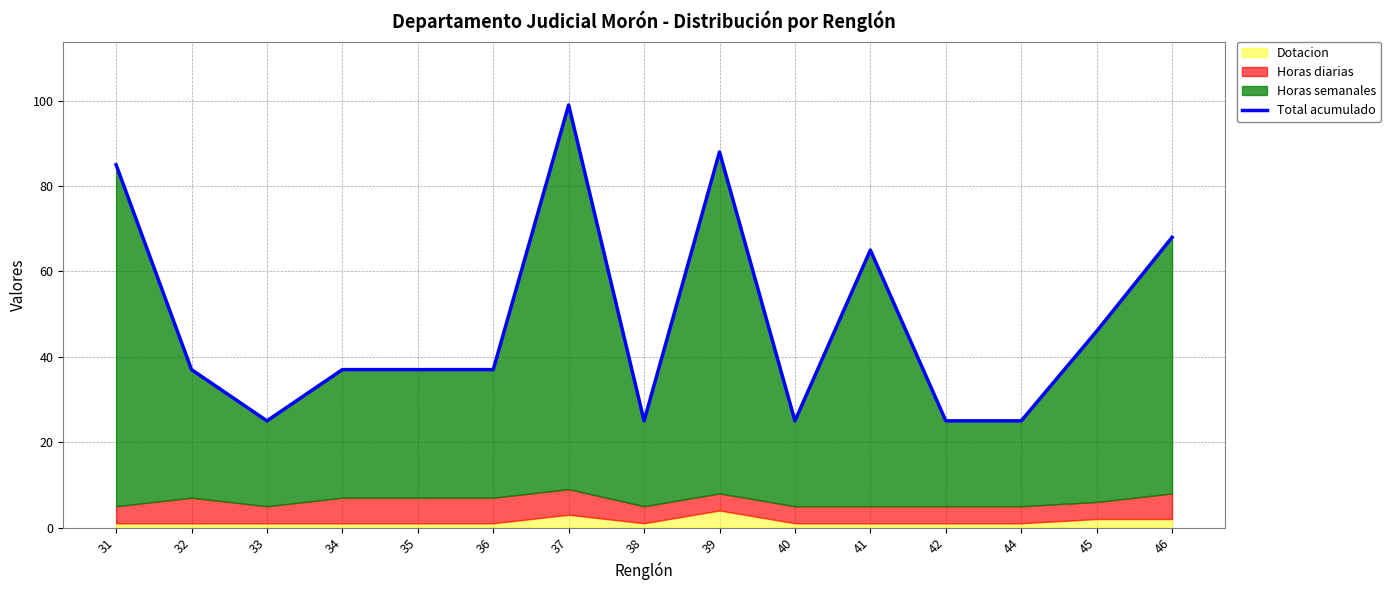

At which label is the value closest to 62?

41